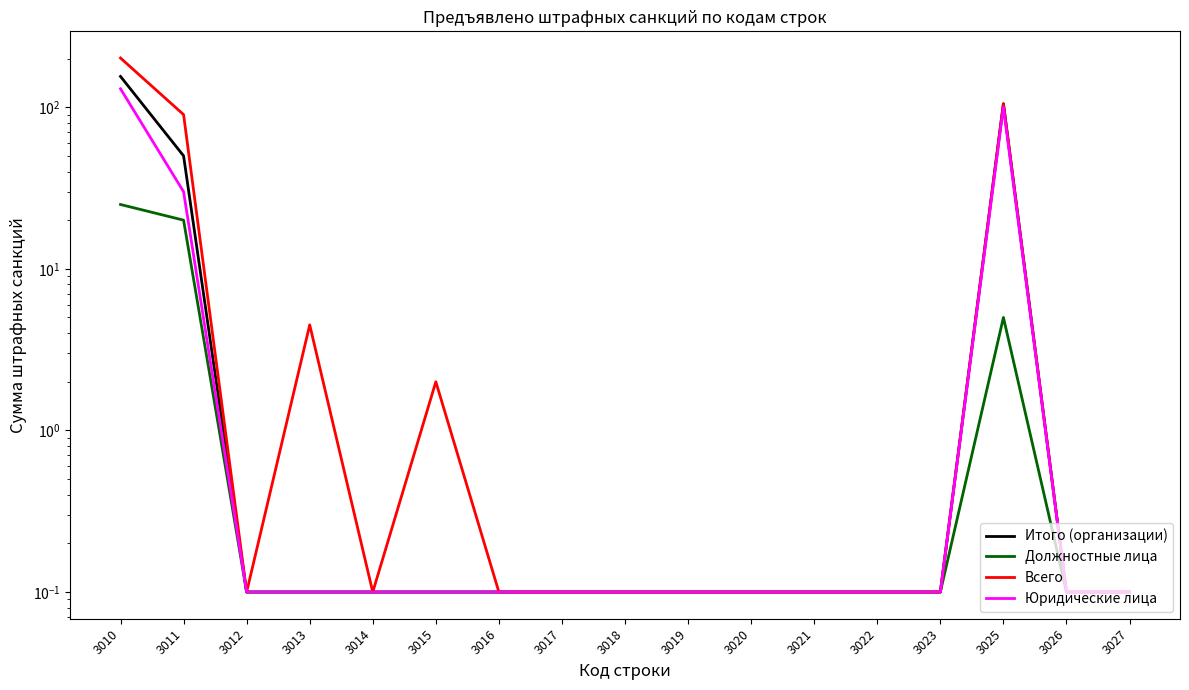

Reading left to right, list all the values displayed in this chart.

Итого (организации): 3010=155.0	3011=50.0	3012=0.1	3013=0.1	3014=0.1	3015=0.1	3016=0.1	3017=0.1	3018=0.1	3019=0.1	3020=0.1	3021=0.1	3022=0.1	3023=0.1	3025=105.0	3026=0.1	3027=0.1
Должностные лица: 3010=25.0	3011=20.0	3012=0.1	3013=0.1	3014=0.1	3015=0.1	3016=0.1	3017=0.1	3018=0.1	3019=0.1	3020=0.1	3021=0.1	3022=0.1	3023=0.1	3025=5.0	3026=0.1	3027=0.1
Всего: 3010=201.5	3011=90.0	3012=0.1	3013=4.5	3014=0.1	3015=2.0	3016=0.1	3017=0.1	3018=0.1	3019=0.1	3020=0.1	3021=0.1	3022=0.1	3023=0.1	3025=105.0	3026=0.1	3027=0.1
Юридические лица: 3010=130.0	3011=30.0	3012=0.1	3013=0.1	3014=0.1	3015=0.1	3016=0.1	3017=0.1	3018=0.1	3019=0.1	3020=0.1	3021=0.1	3022=0.1	3023=0.1	3025=100.0	3026=0.1	3027=0.1